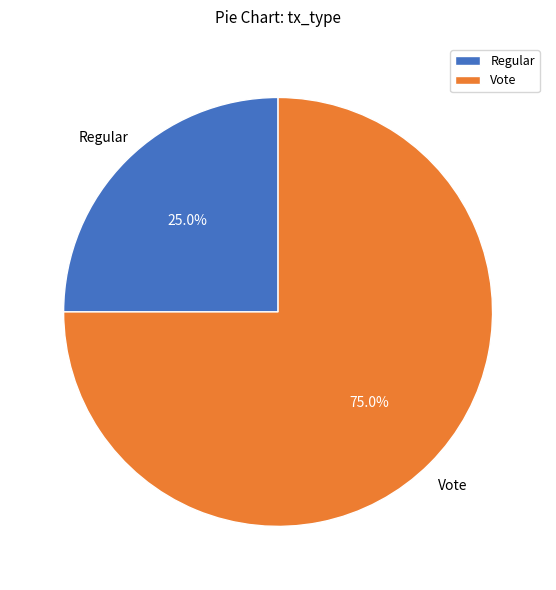

Which slice is the smallest?

Regular